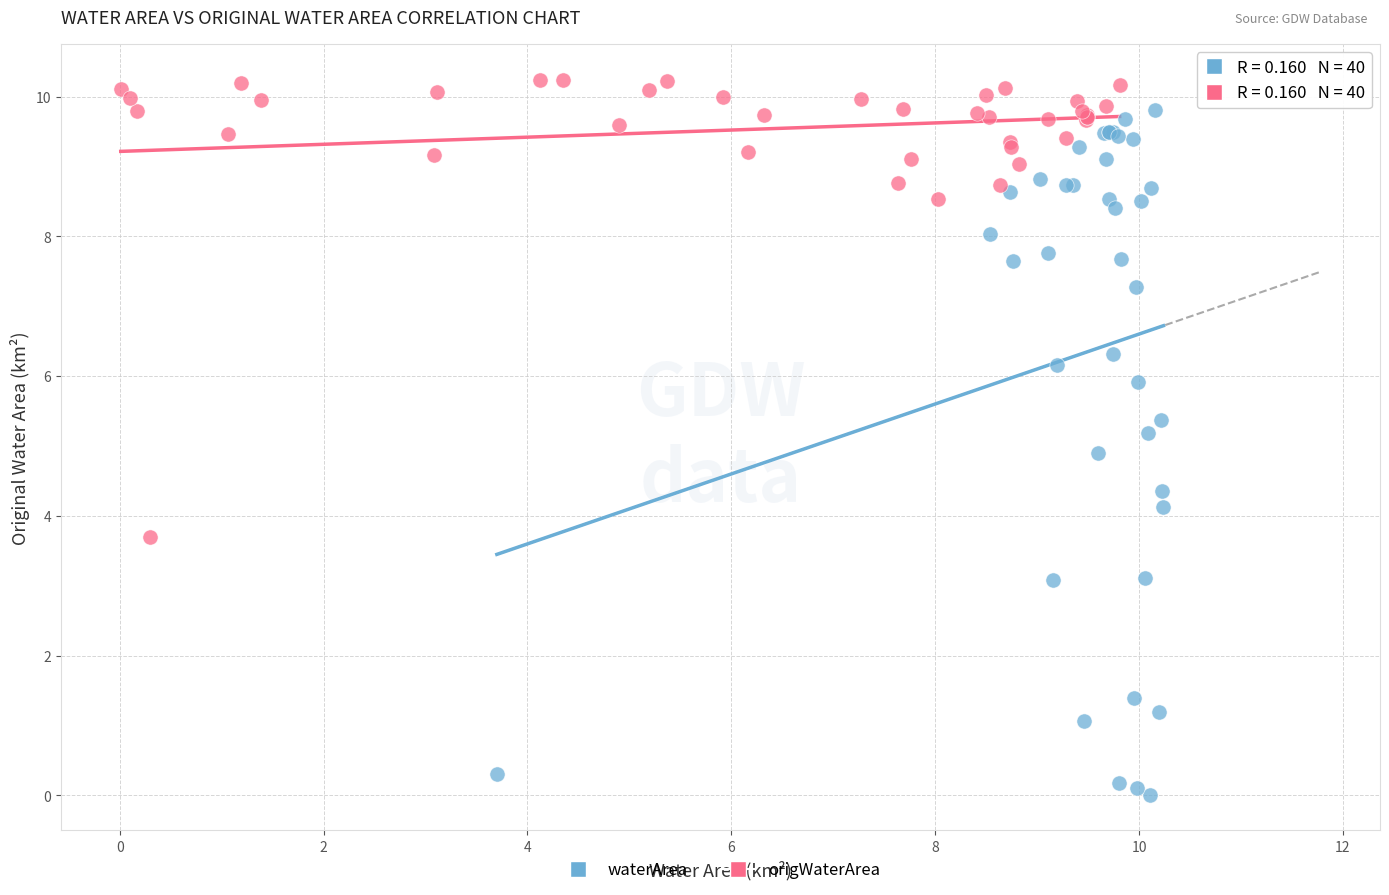

Which series has the largest Y range (max minus min)?

waterArea